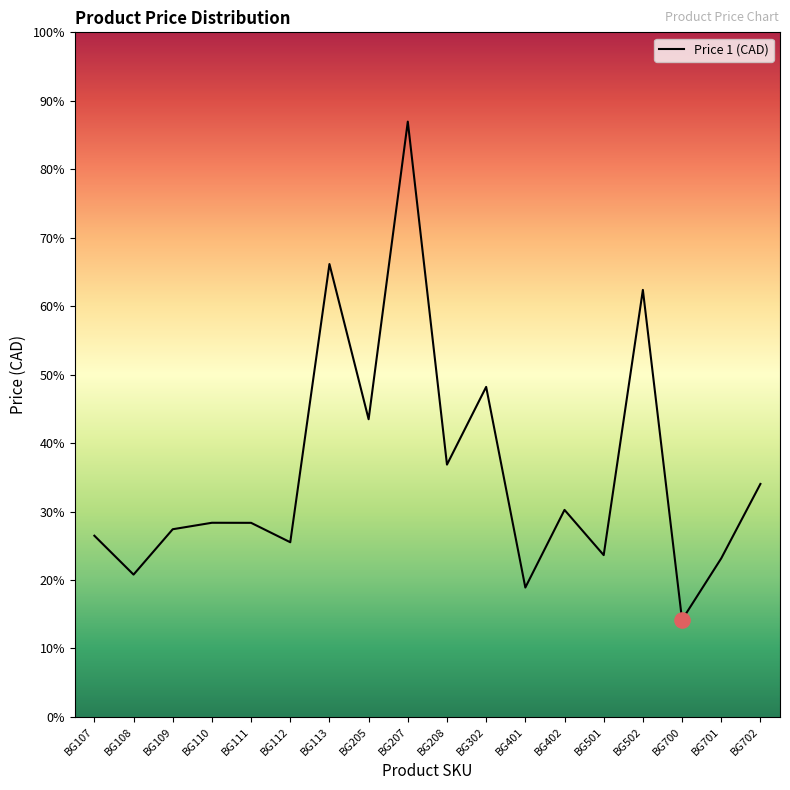

What is the ratio of the value at BG302 to the value at BG111?

1.7